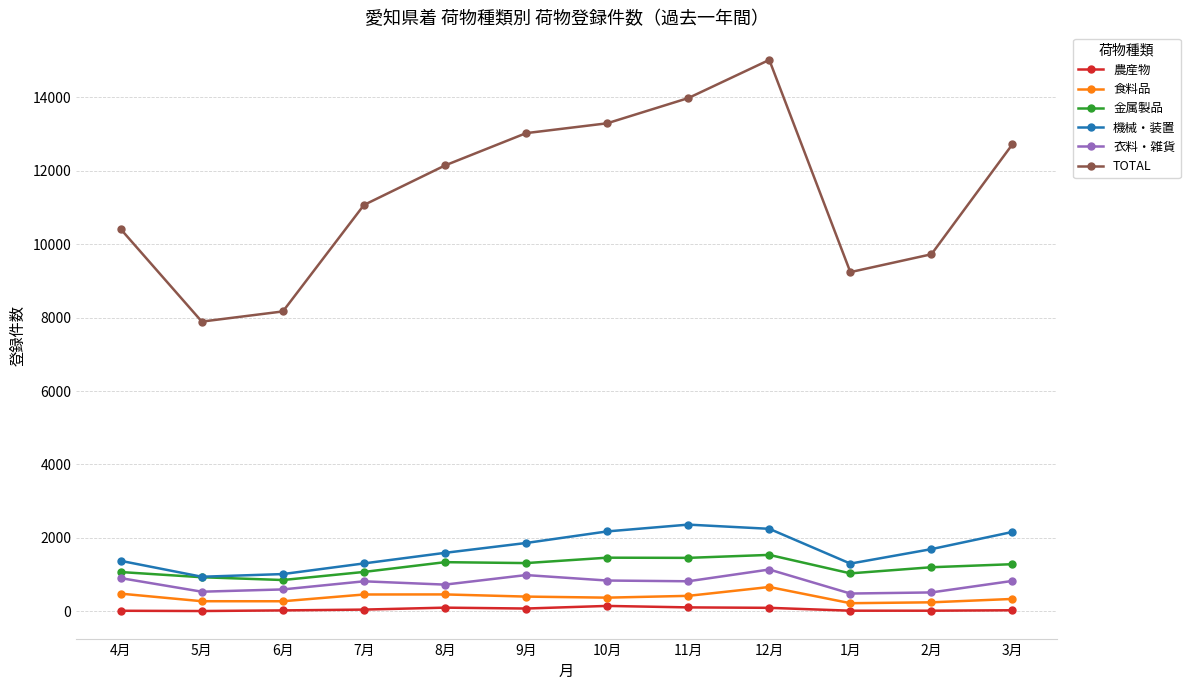

The value of 衣料・雑貨 at 5月 is 537. True or false?

True